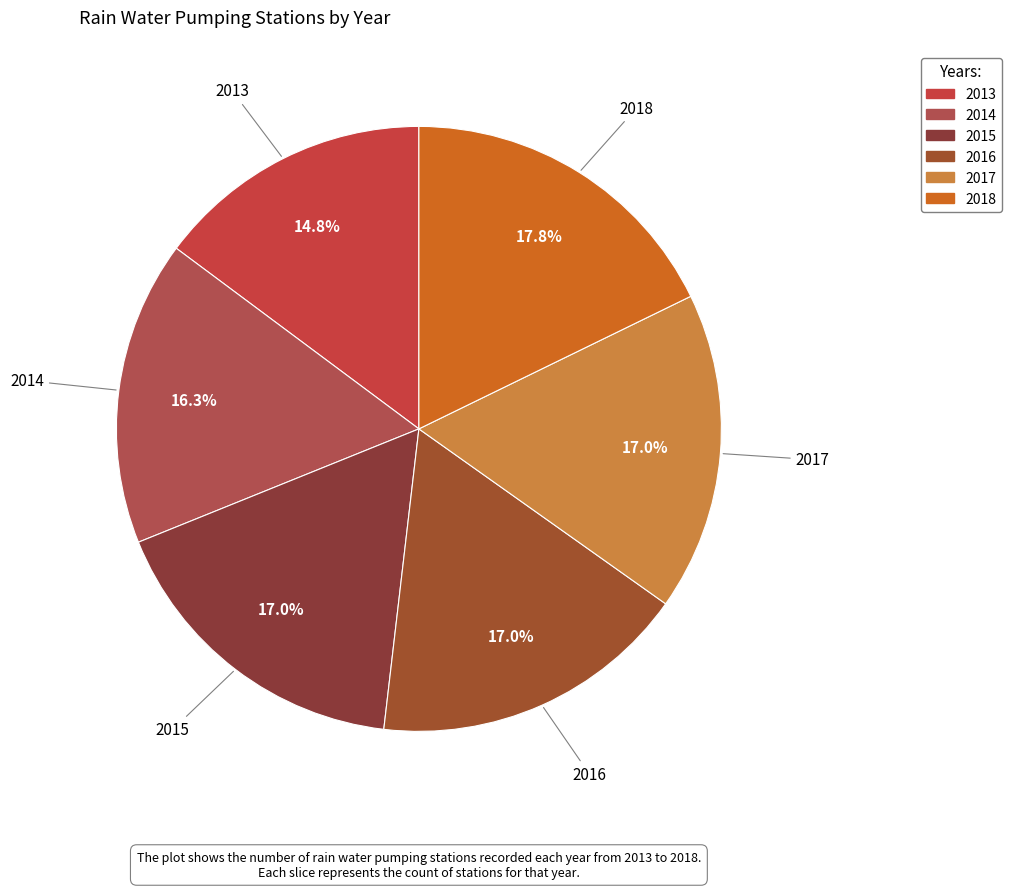

Which category has the smallest portion of the pie?

2013